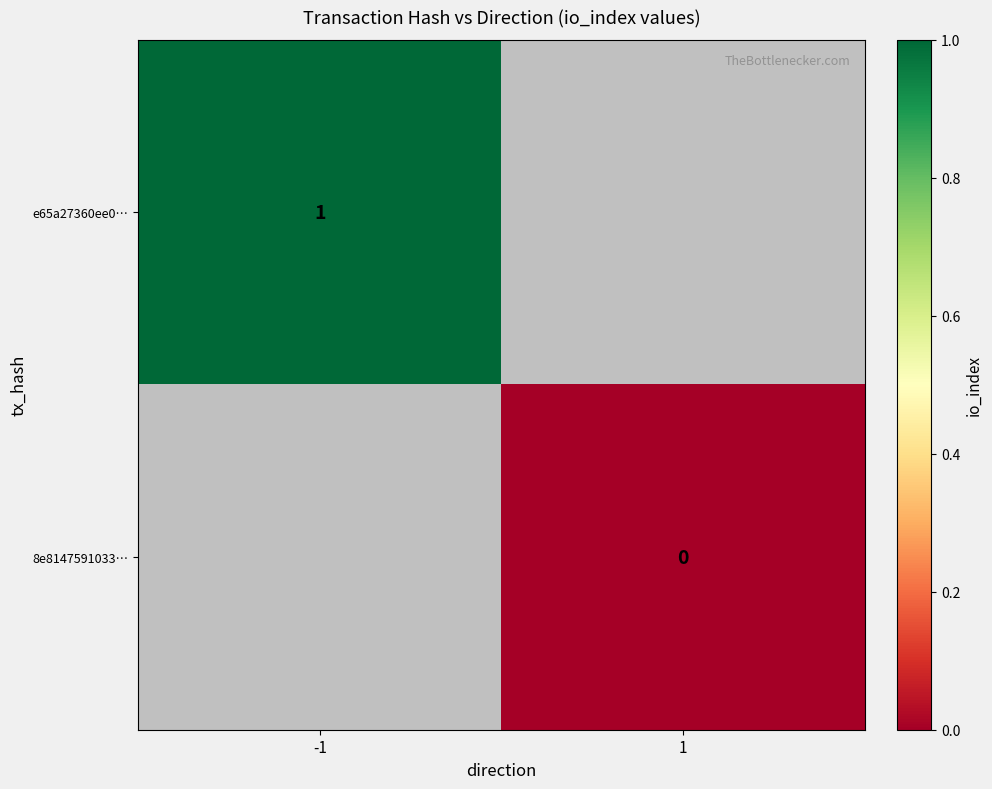

Is the value of e65a27360ee0… at -1 greater than the value of 8e8147591033… at 1?

Yes